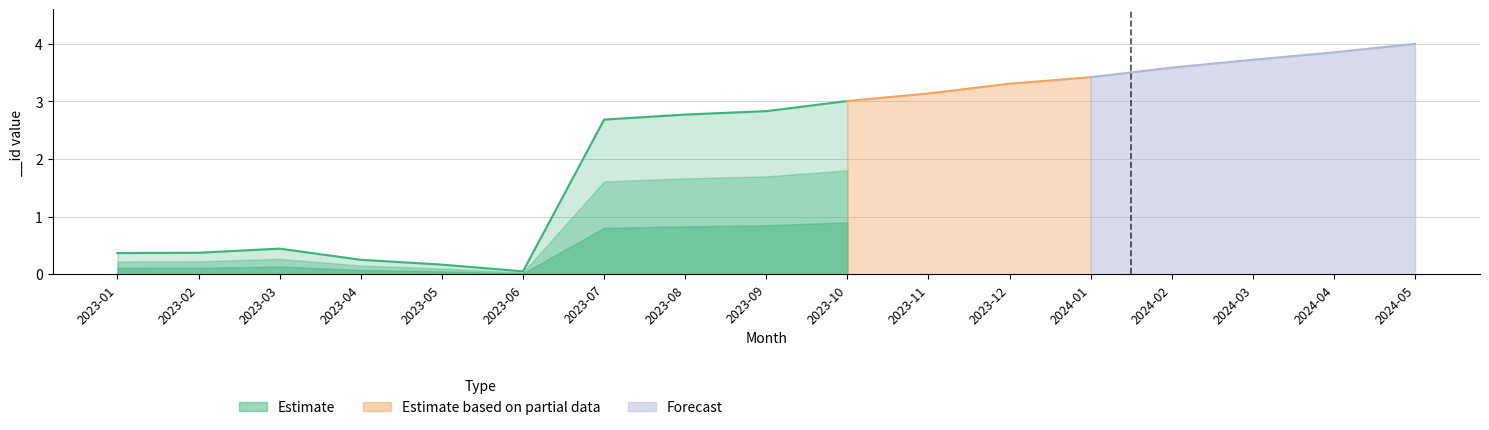

At which label is the value closest to 1?

2023-03